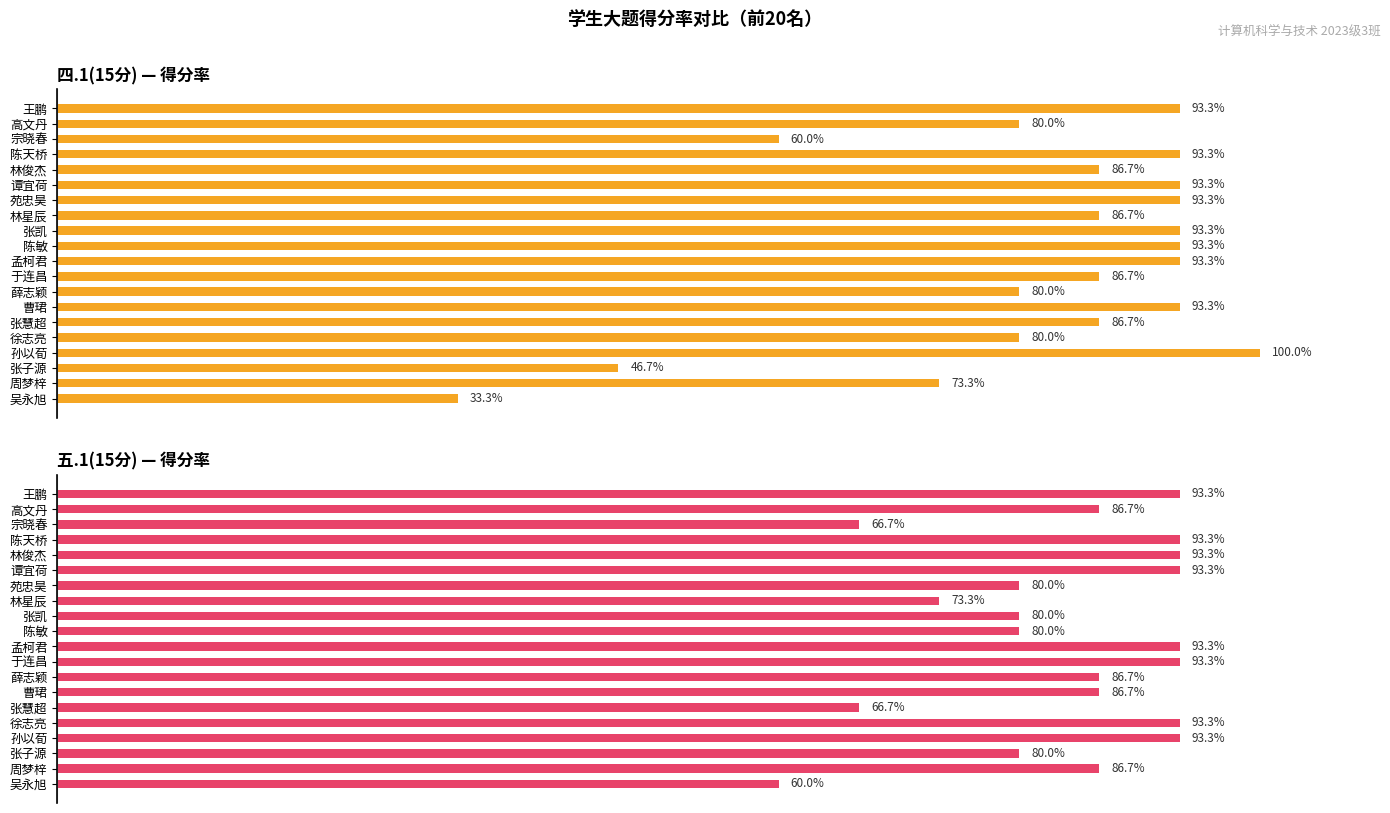

How many distinct data groups are displayed?

2